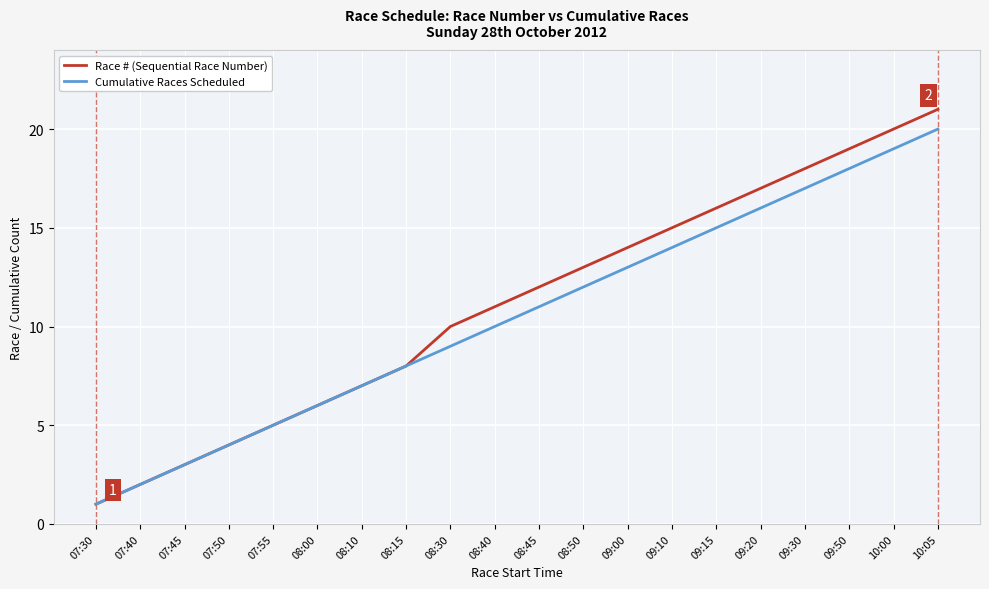

What is the lowest value of the Cumulative Races Scheduled series?

1